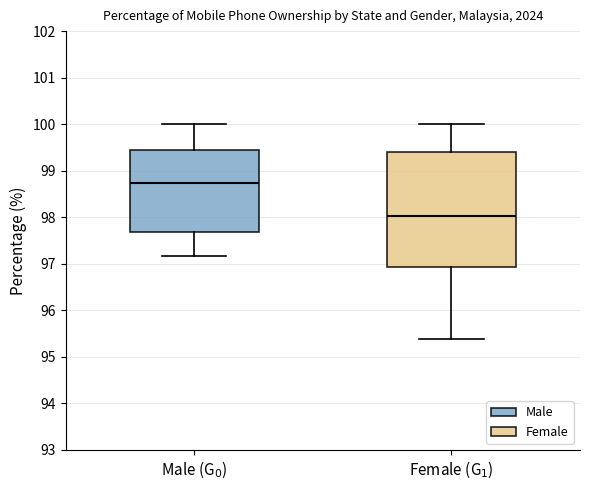

Which box's median line is the lowest?

Female (G$_1$)